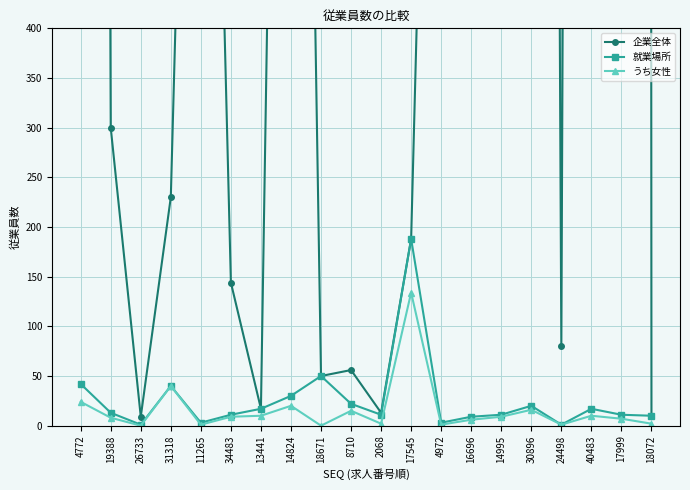

At which category does 就業場所 reach its first local valley?

26733